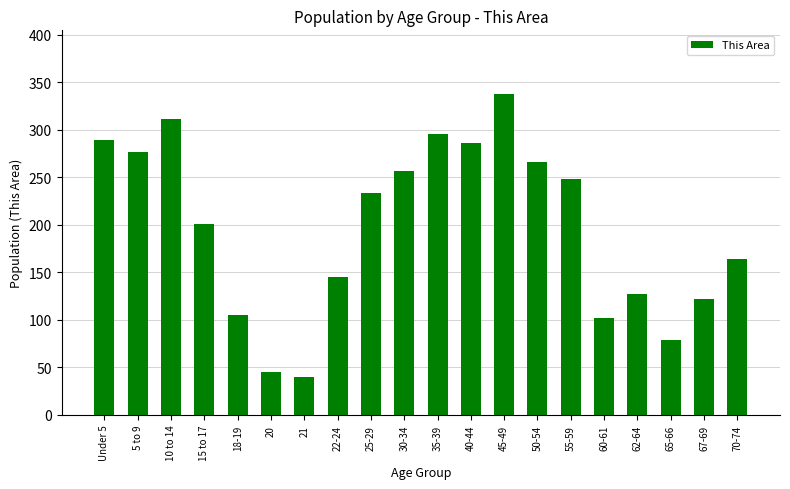

Reading left to right, what are all the values shown in this chart?

289	277	311	201	105	45	40	145	233	257	295	286	337	266	248	102	127	79	122	164